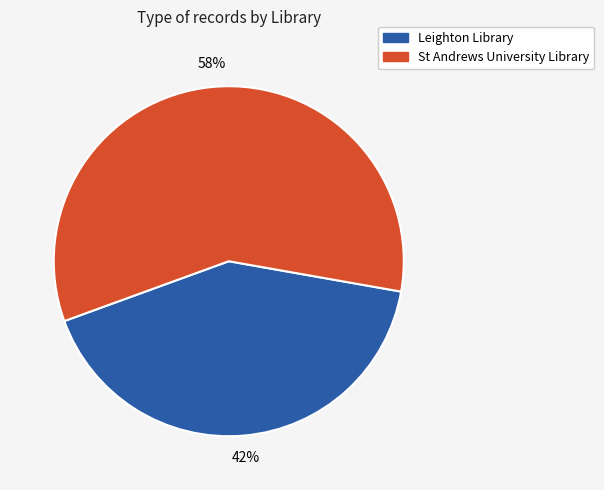

Does St Andrews University Library represent more than half of the total?

Yes